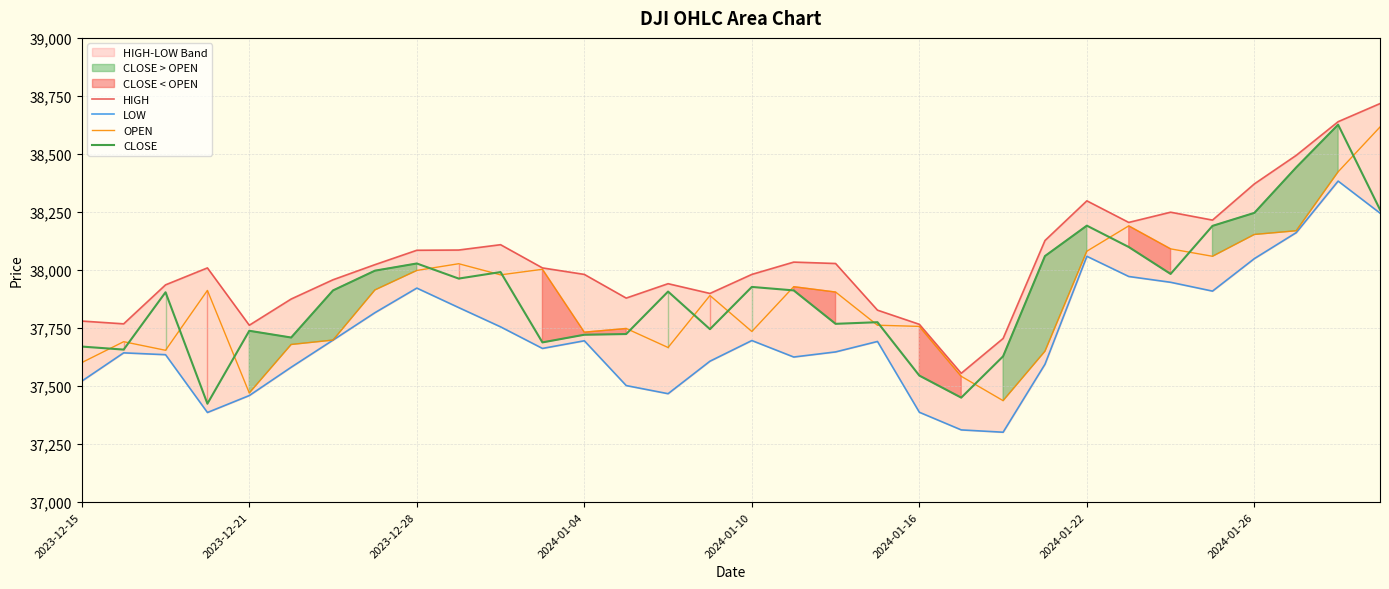

What is the highest value of the CLOSE series?

38626